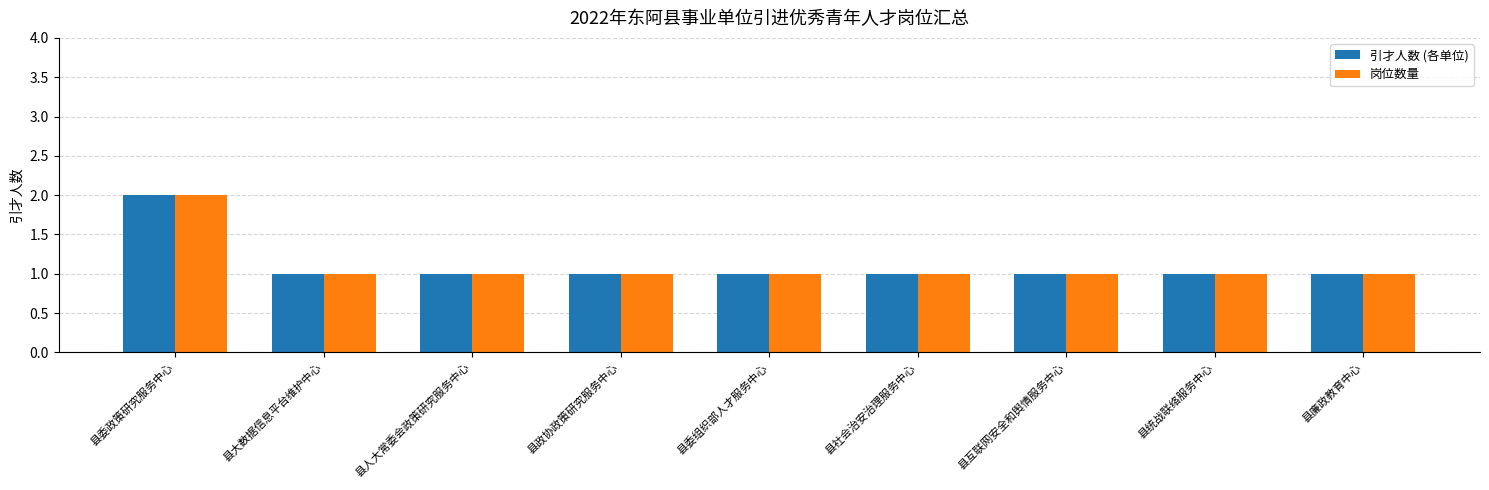

What is the minimum value shown in the chart?

1